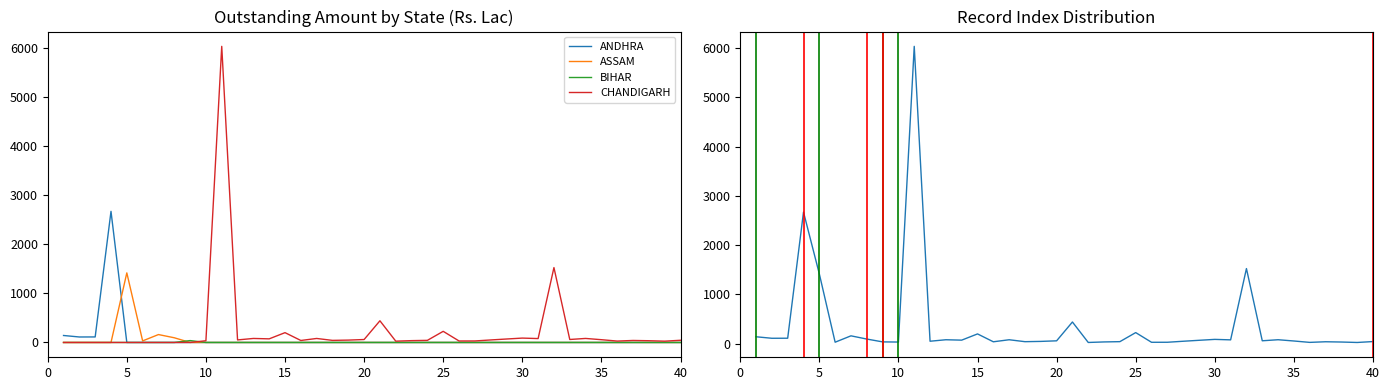

In CHANDIGARH, how many points are higher than both neighbors (excluding endpoints)?

10